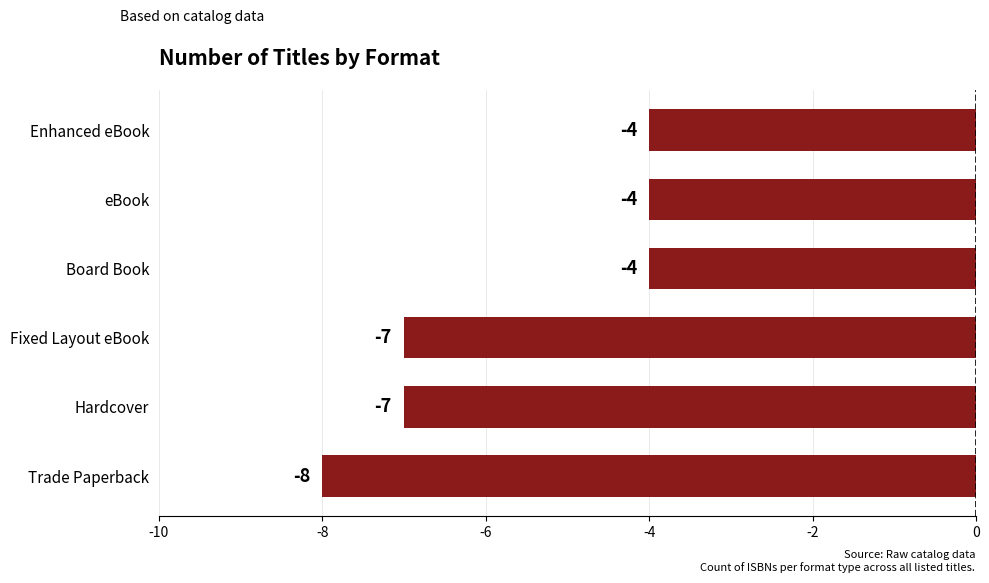

How many values are between -7 and -4?

5